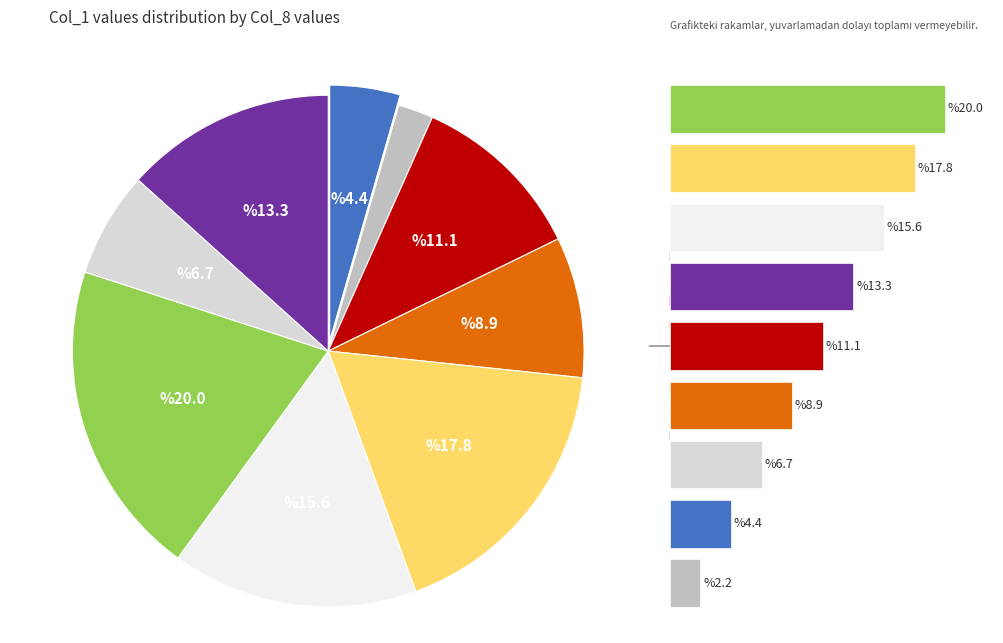

Rank the categories by value from lowest to highest.

8, 4, 9, 5, 1, 7, 3, 2, 6